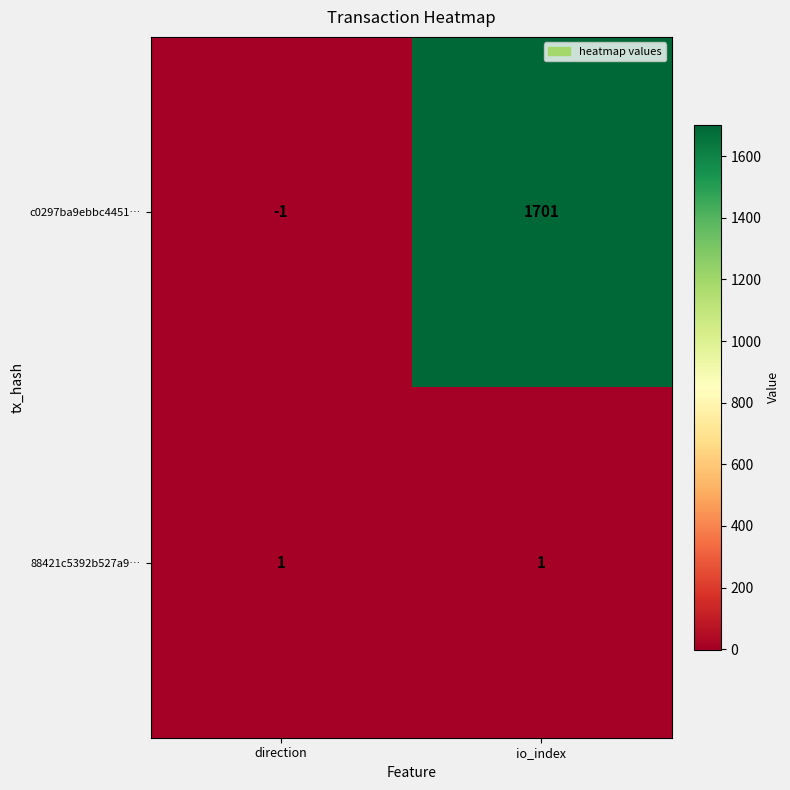

At which category does the chart reach its minimum across all series?

direction